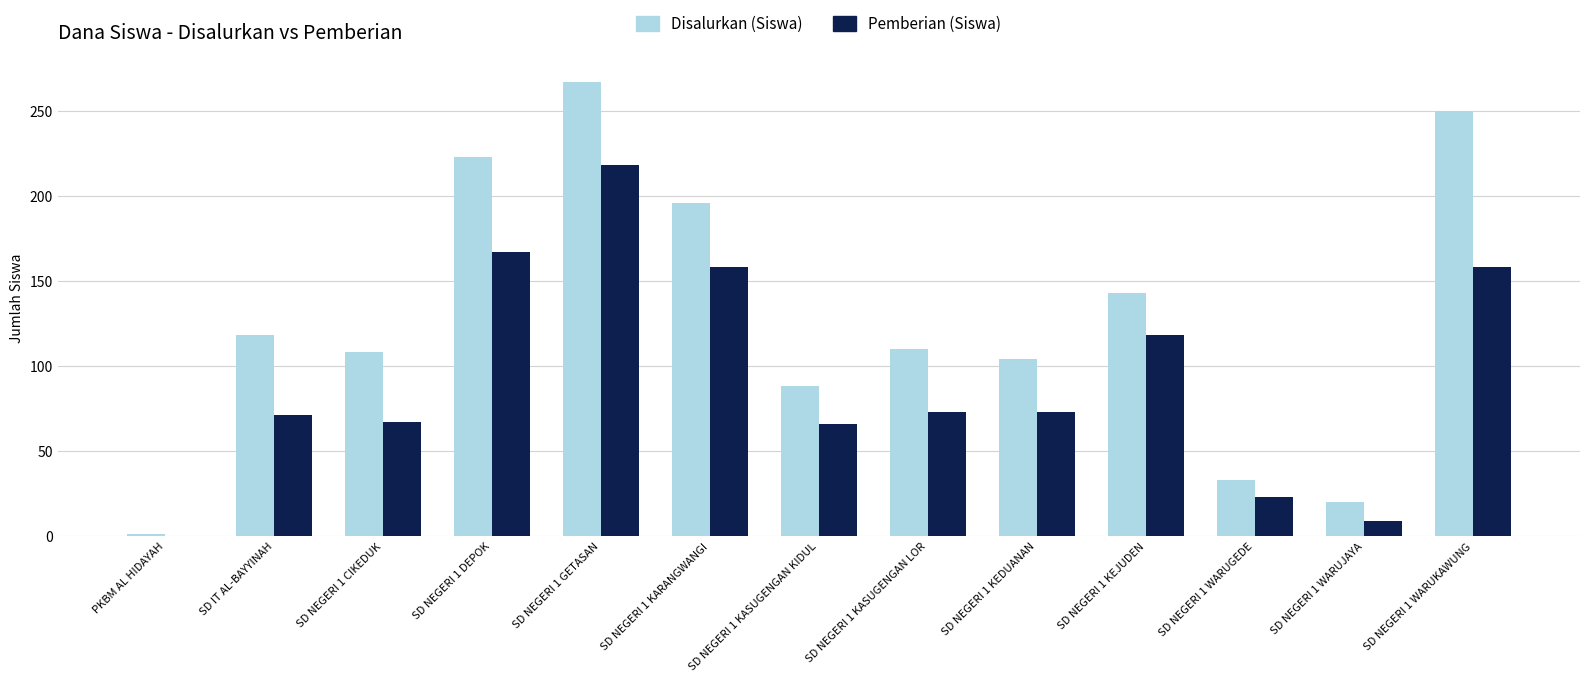

What is the approximate value of Disalurkan (Siswa) at SD NEGERI 1 KEJUDEN, to the nearest 50?

150